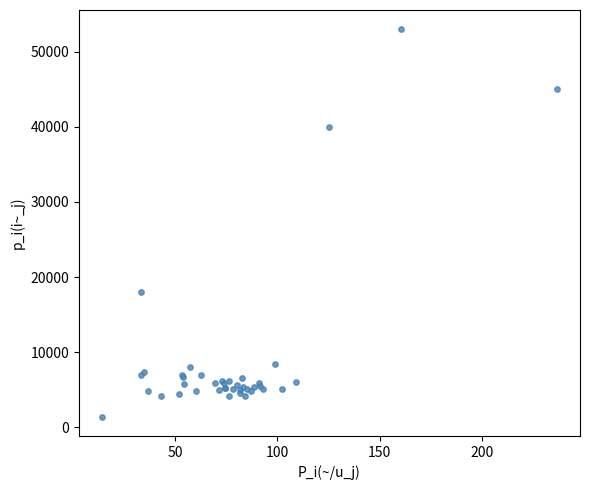

What Y value in the scatter plot is closest to 27200?

18000